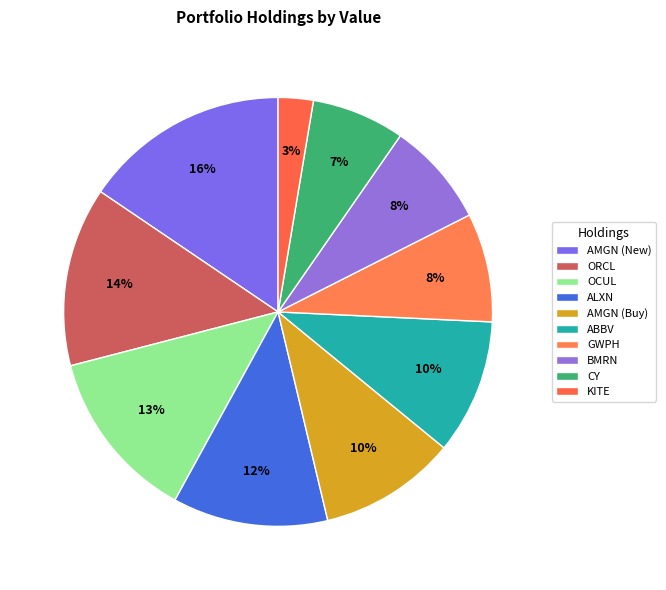

How many slices are in this pie chart?

10